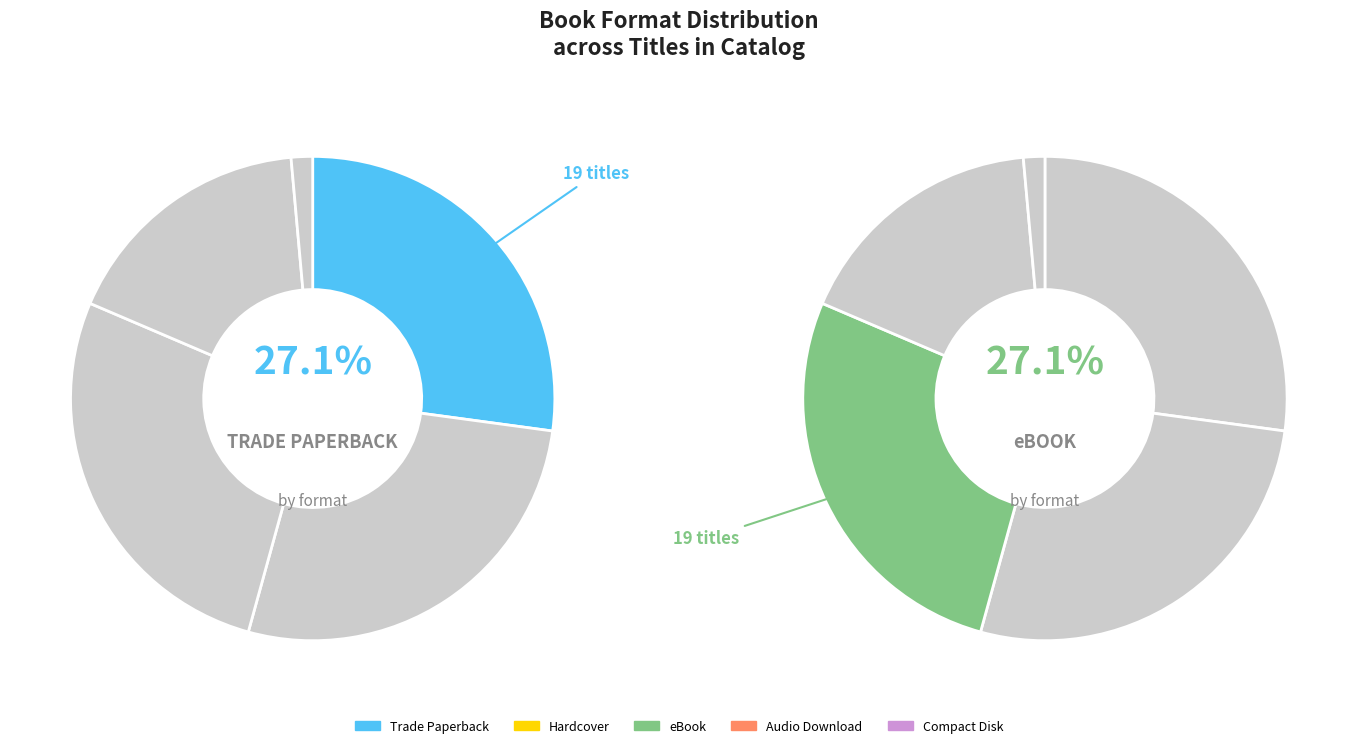

What percentage is the Compact Disk slice, to the nearest percent?

1%